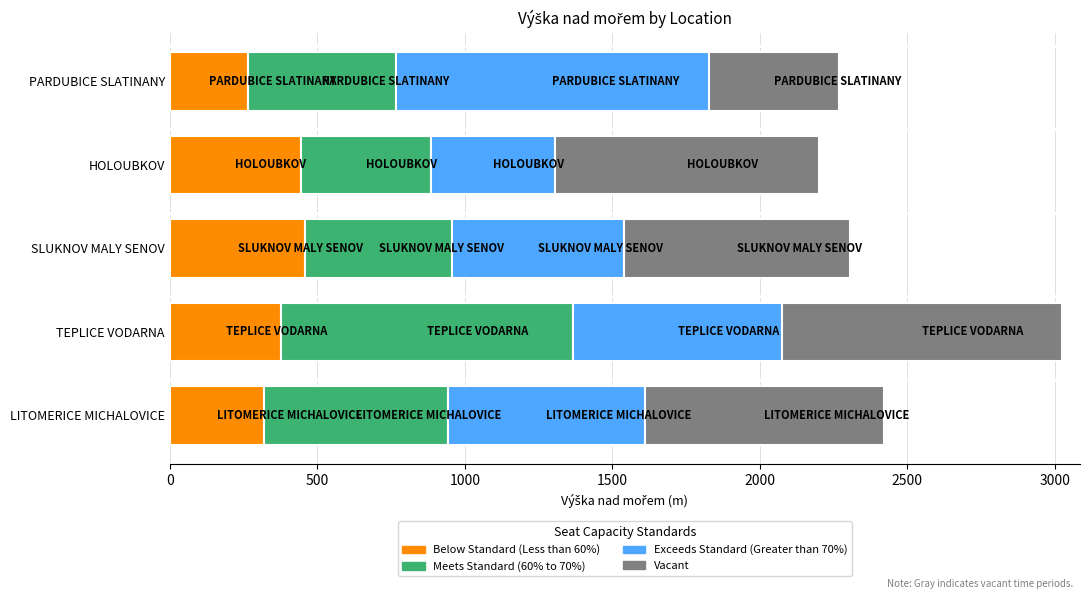

The Below Standard (Less than 60%) series shows 546 at TEPLICE VODARNA. True or false?

False